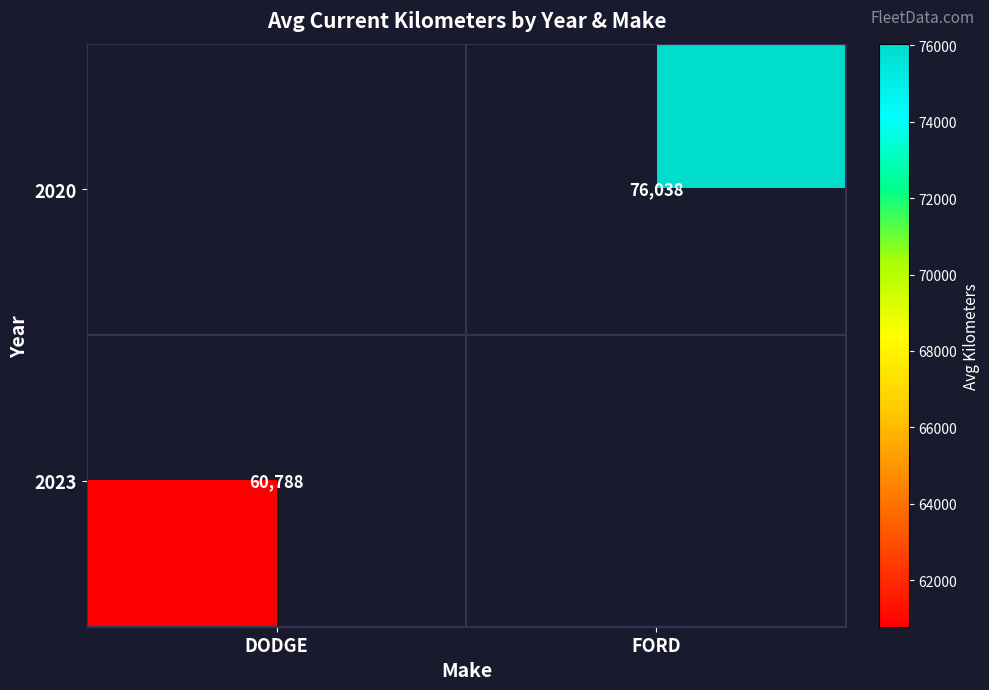

Is it true that 2020 equals 76038 at FORD?

True